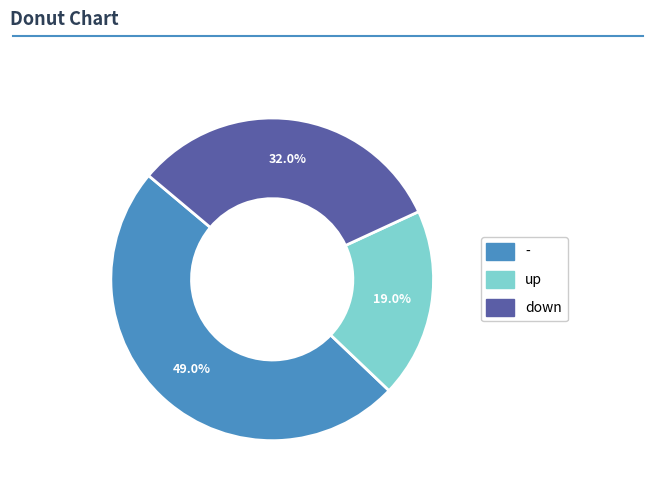

What is the total percentage of up and down?

51.0%